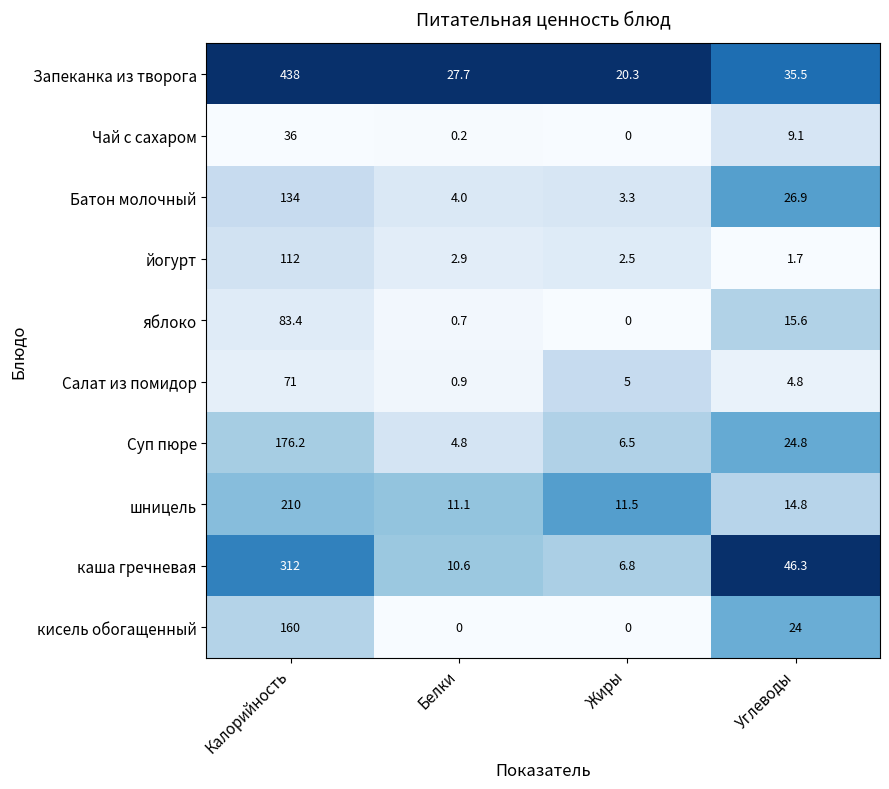

What is the difference between the яблоко values at Жиры and Калорийность?

83.4